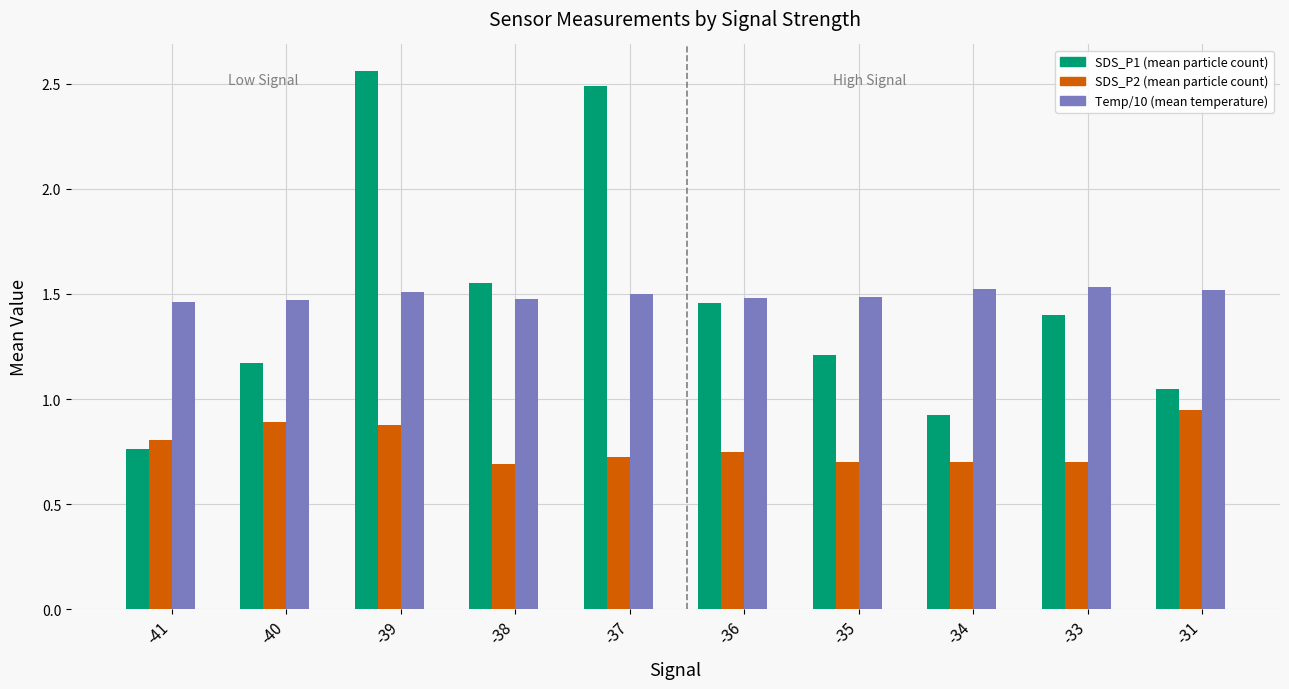

What is the spread (max minus min) of values at -39?

1.7